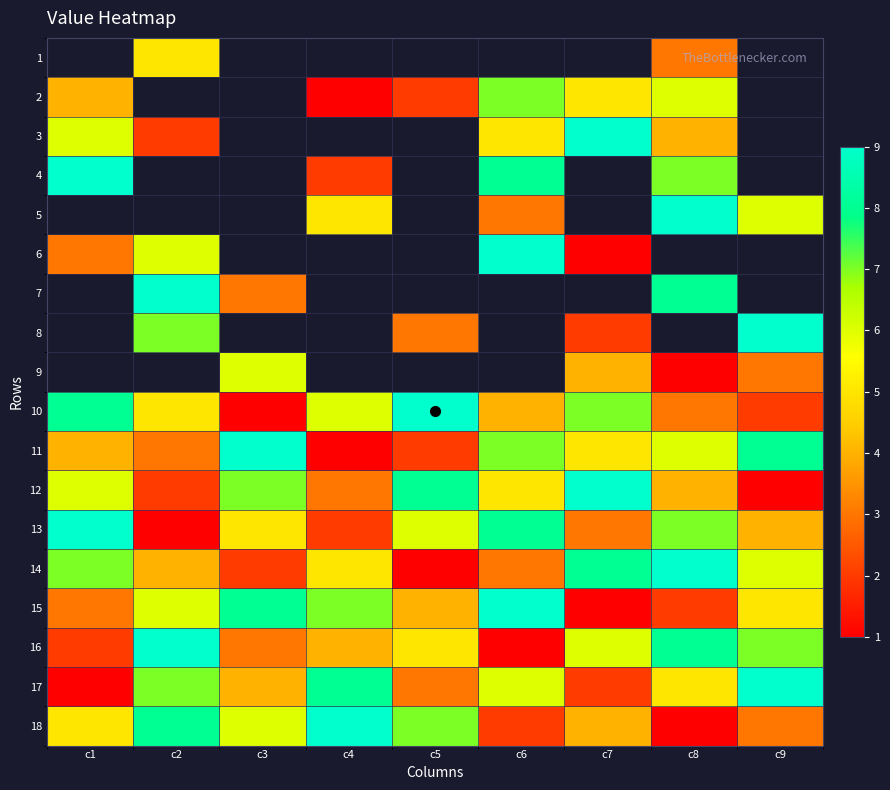

Which series changed the most between c5 and c8?

14